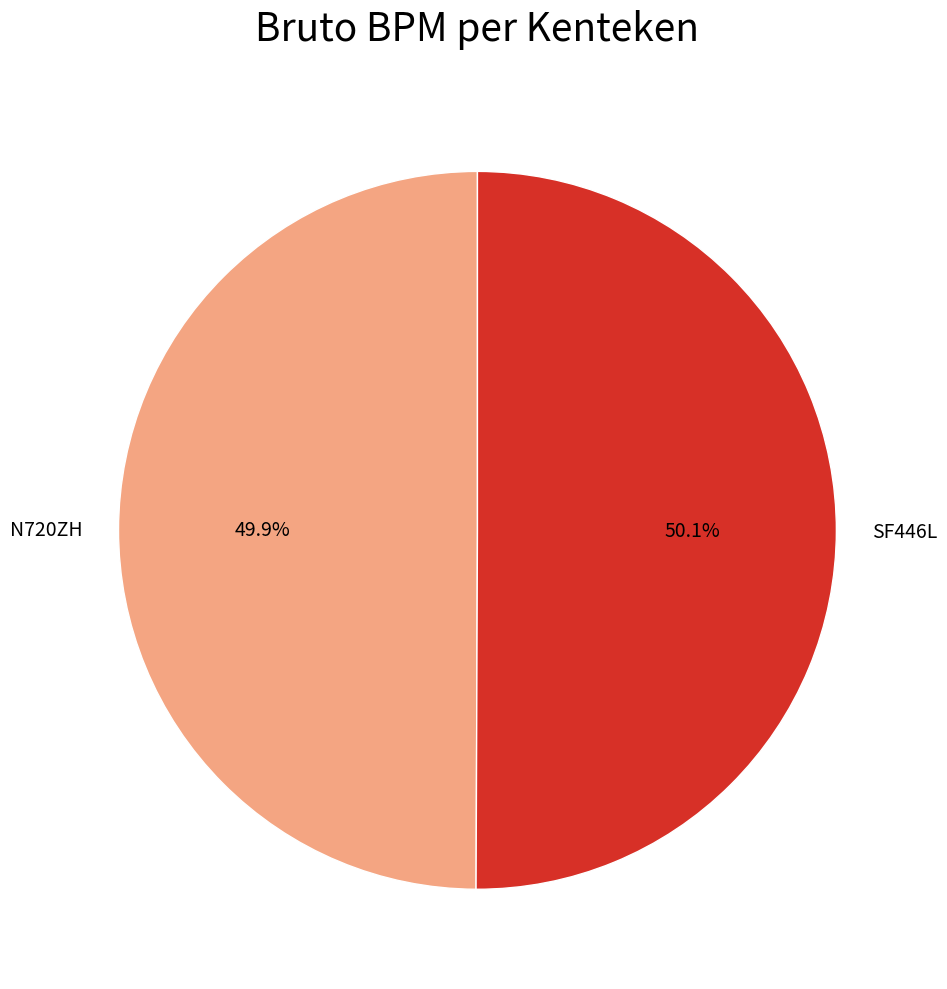

To the nearest percent, what portion does SF446L represent?

50%